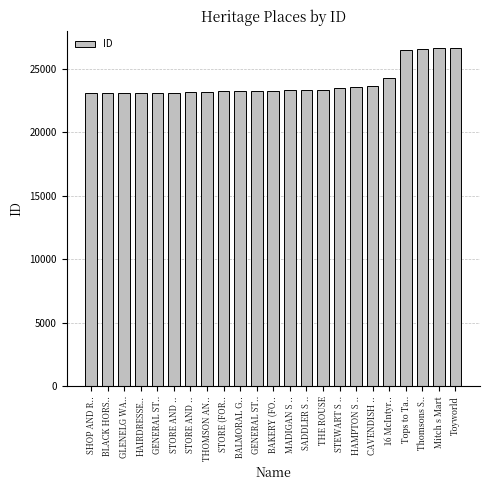

Which category has the lowest value across all series?

SHOP AND R..